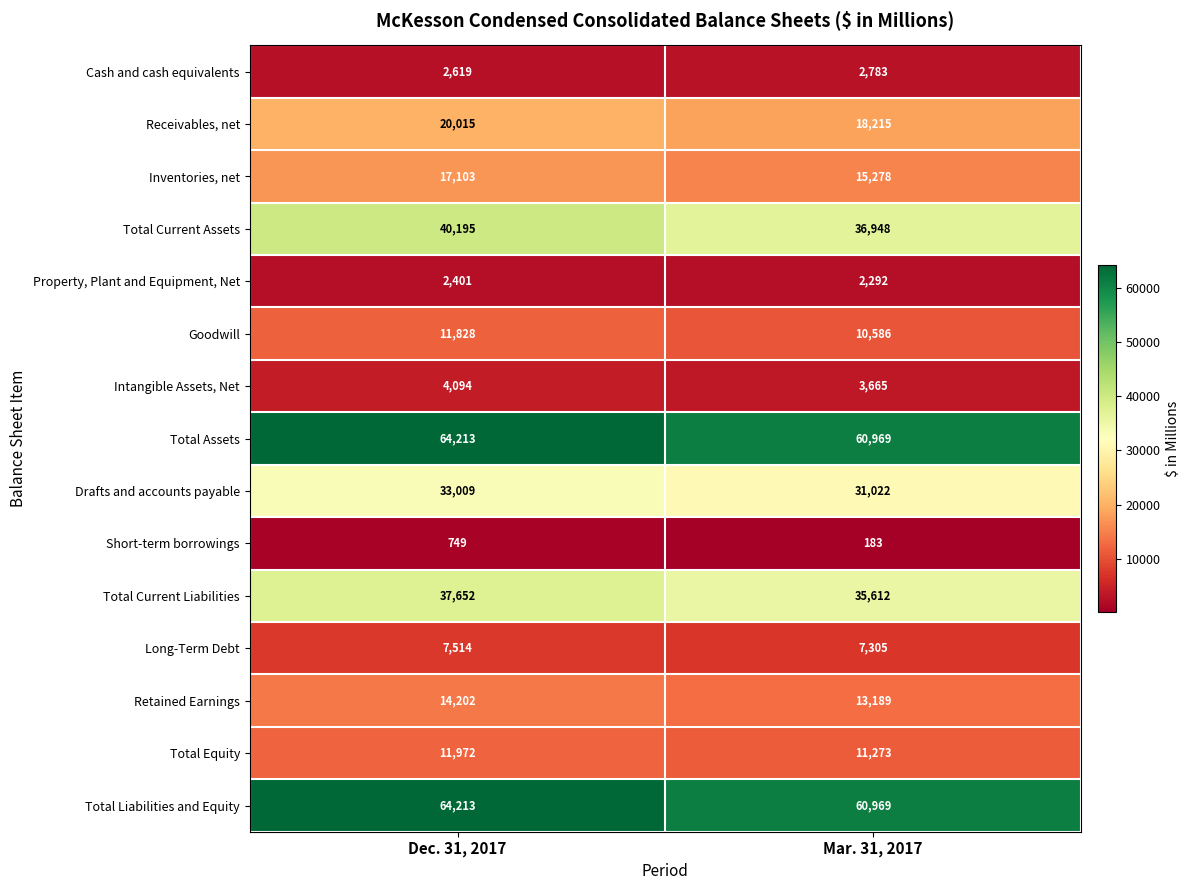

What is the approximate value of Total Current Assets at Mar. 31, 2017, to the nearest 100?

36900